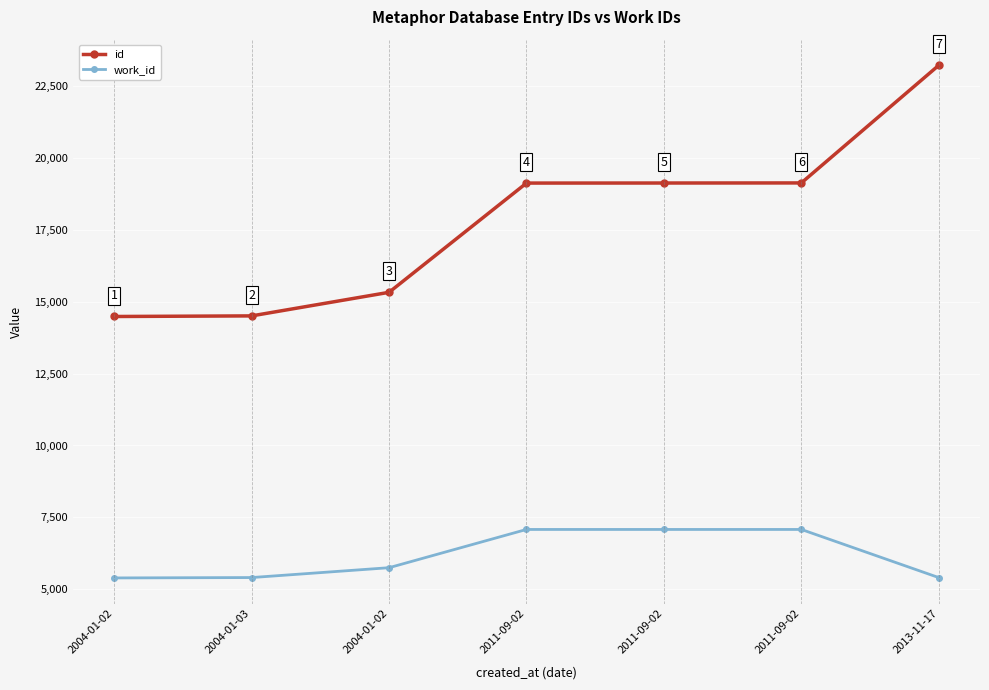

How many values in the work_id series are below 5750?

3